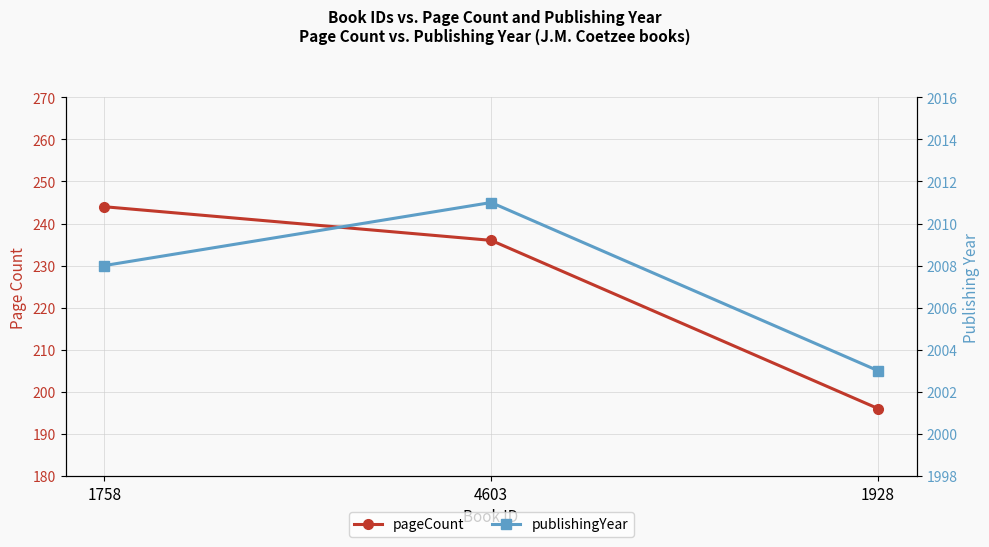

Which category has the lowest value in the publishingYear series?

1928